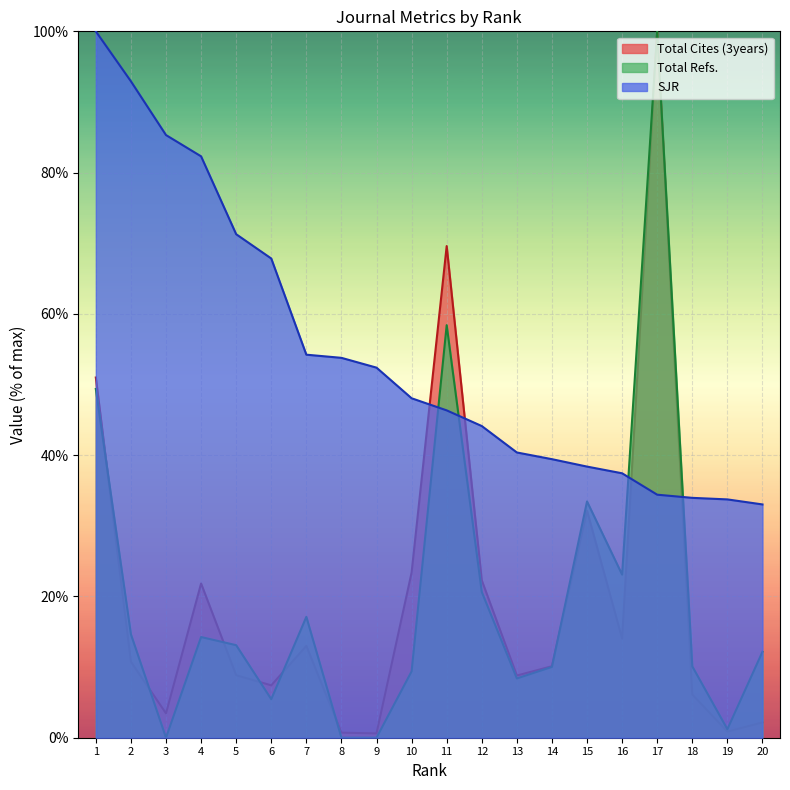

What are all the series names shown in the legend?

Total Cites (3years), Total Refs., SJR